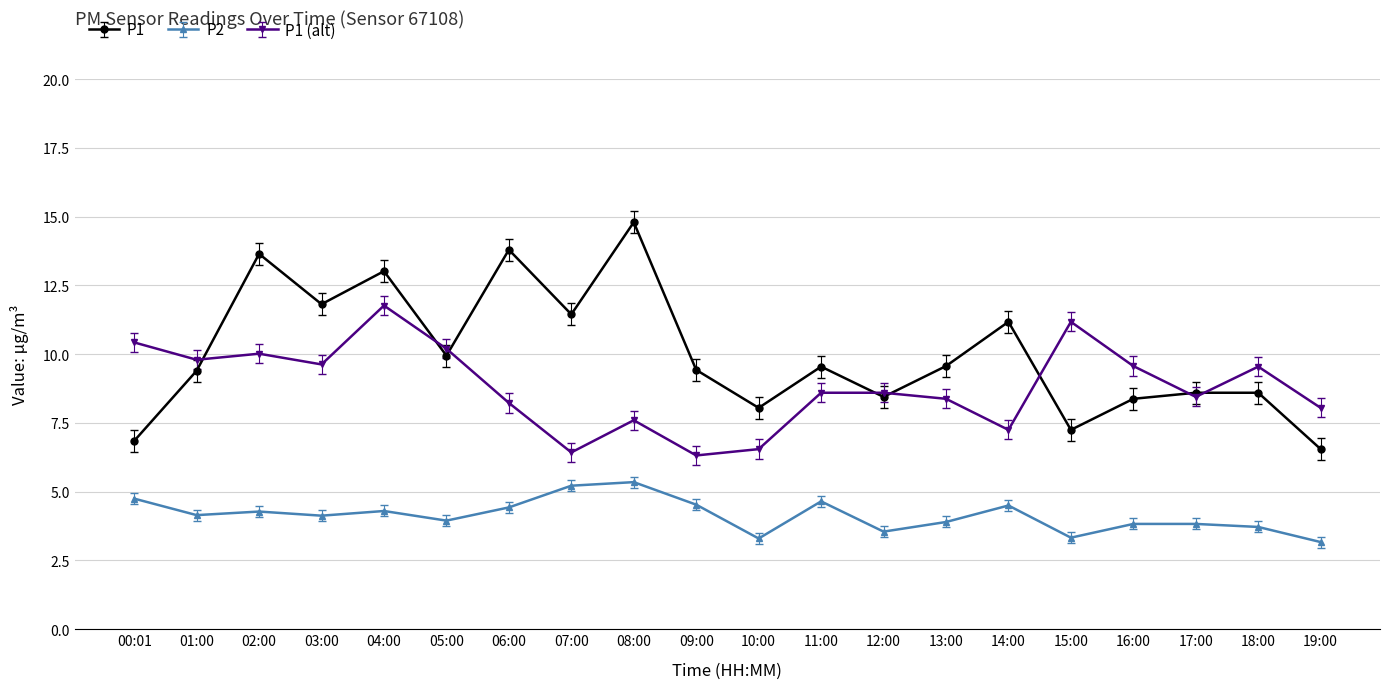

True or false: P1 (alt) and P2 intersect in this chart.

False